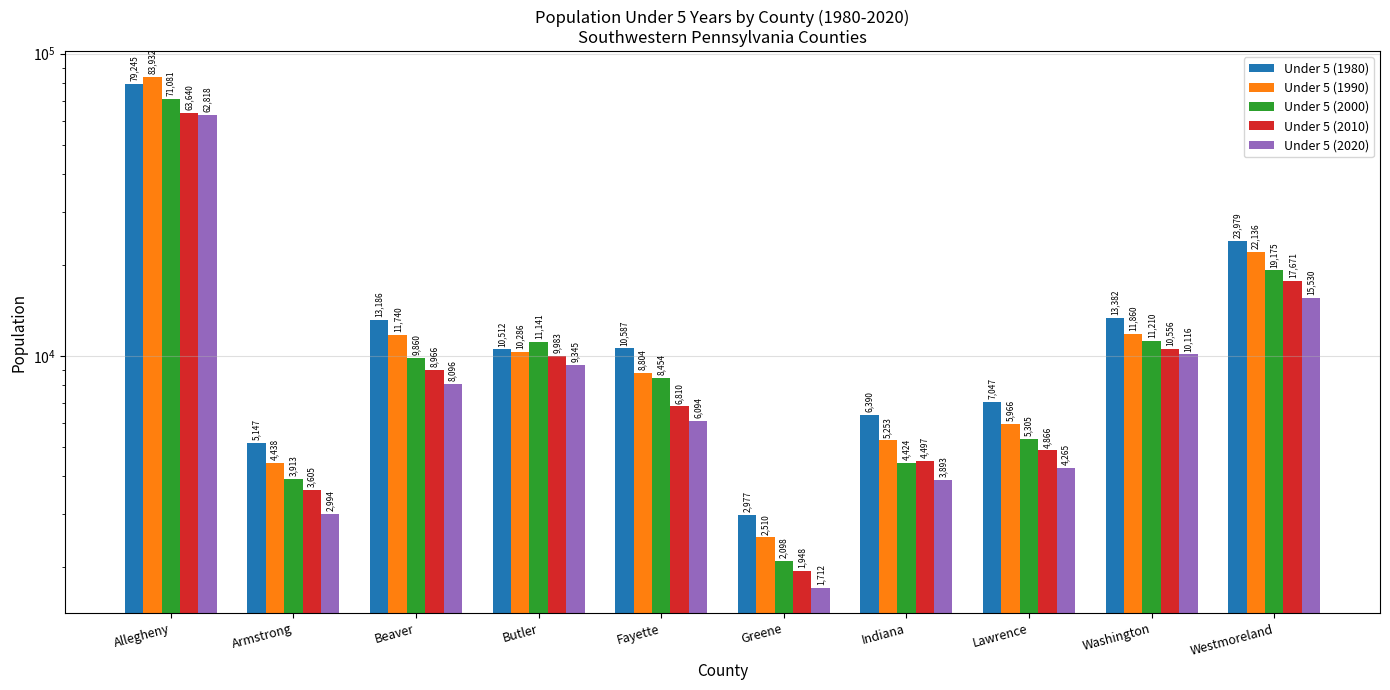

What is the difference between the Under 5 (2020) values at Washington and Lawrence?

5851